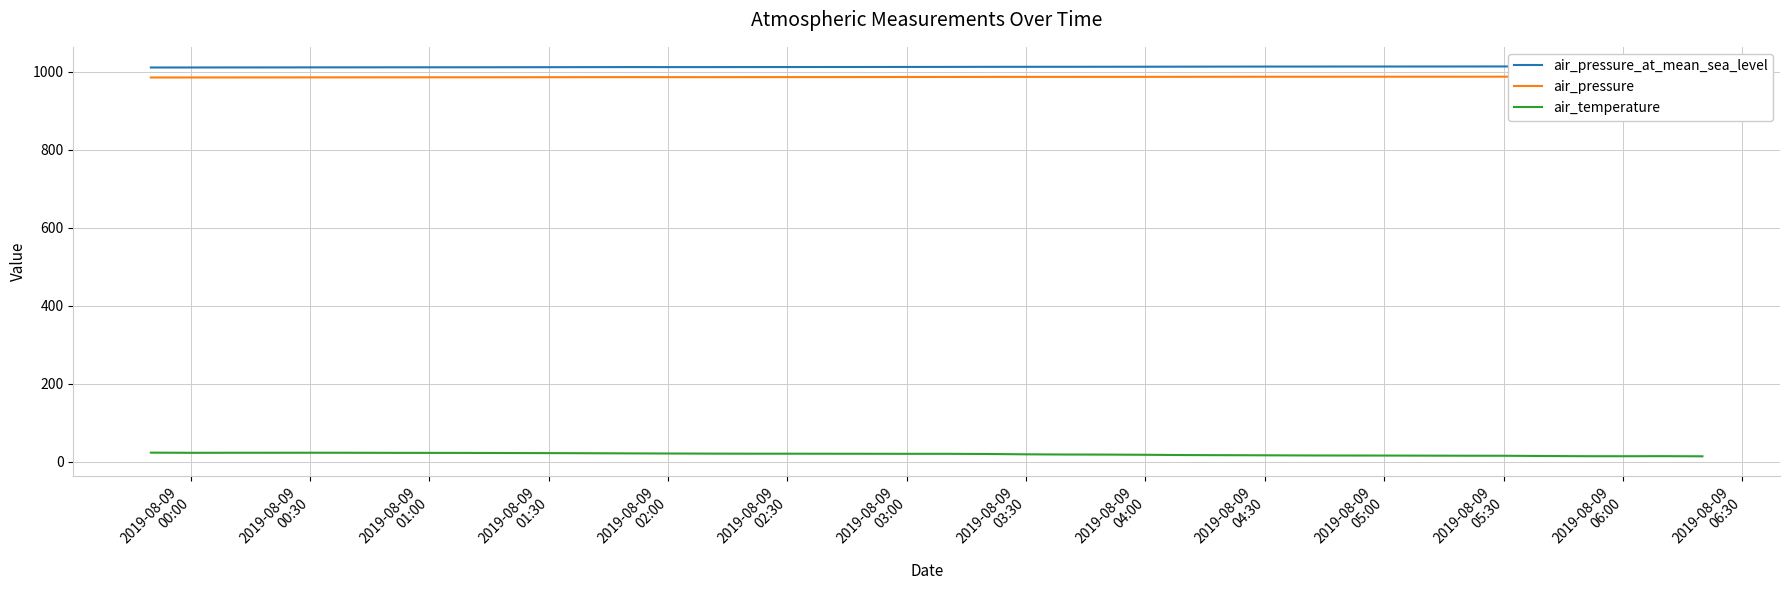

What is the average value of the air_pressure_at_mean_sea_level series?

1011.9